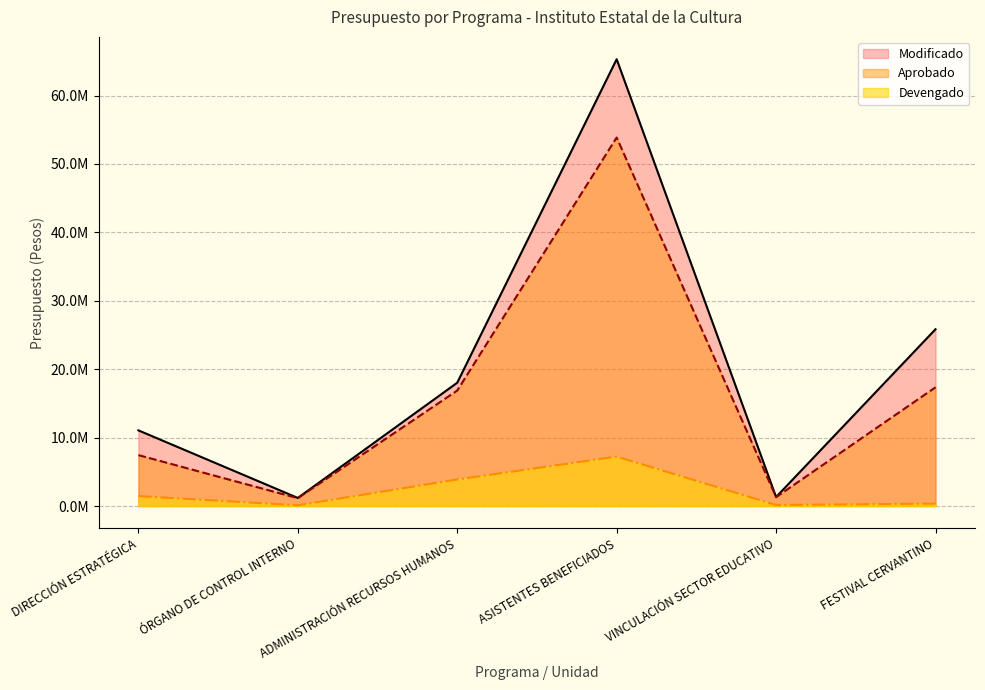

Which series changed the most between ÓRGANO DE CONTROL INTERNO and FESTIVAL CERVANTINO?

Modificado